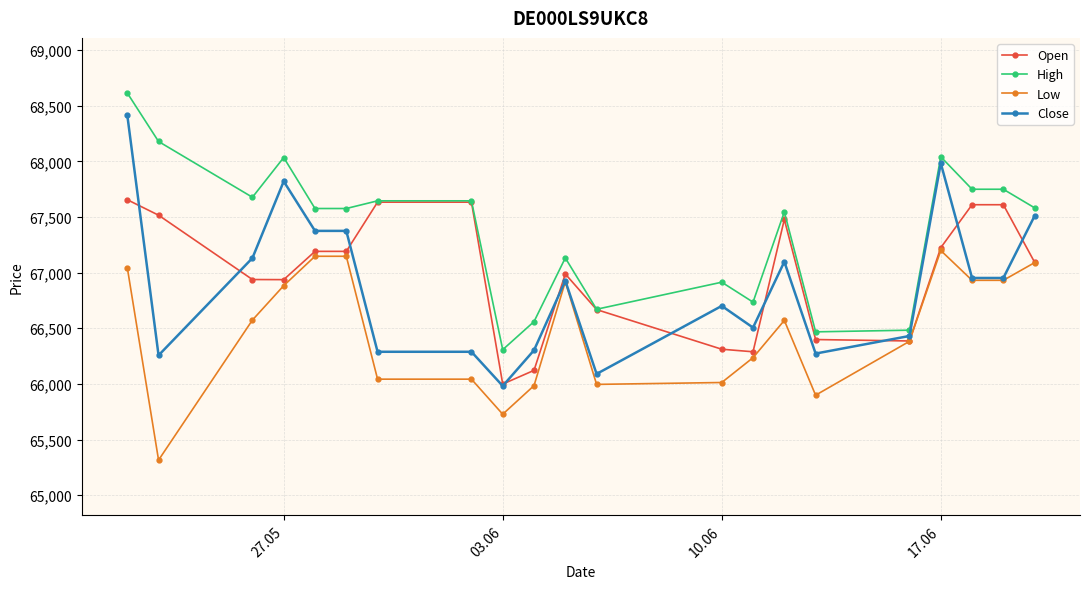

True or false: High and Low cross at least once.

False